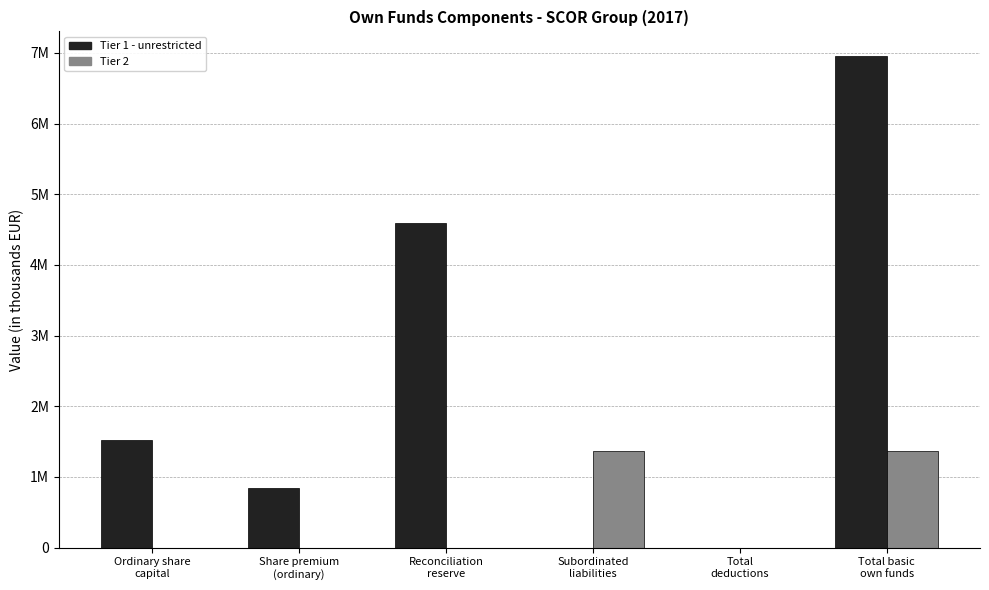

Reading left to right, what are all the values shown in this chart?

Tier 1 - unrestricted: 1524197	838515	4594679	0	0	6957391
Tier 2: 0	0	0	1365150	0	1365150